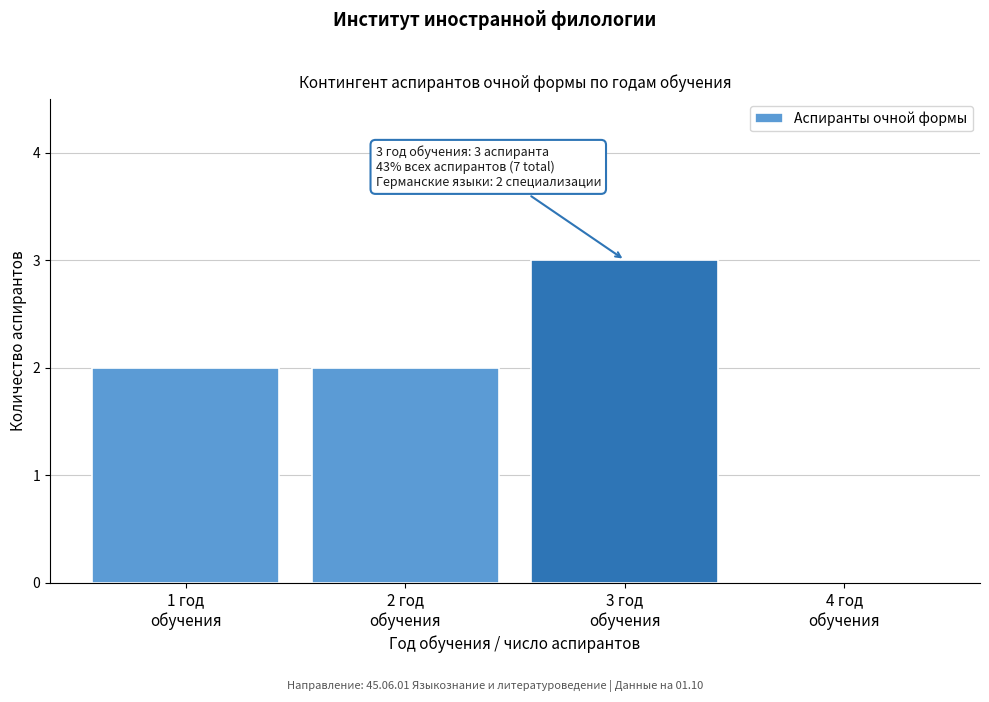

Are the bars horizontal?

No